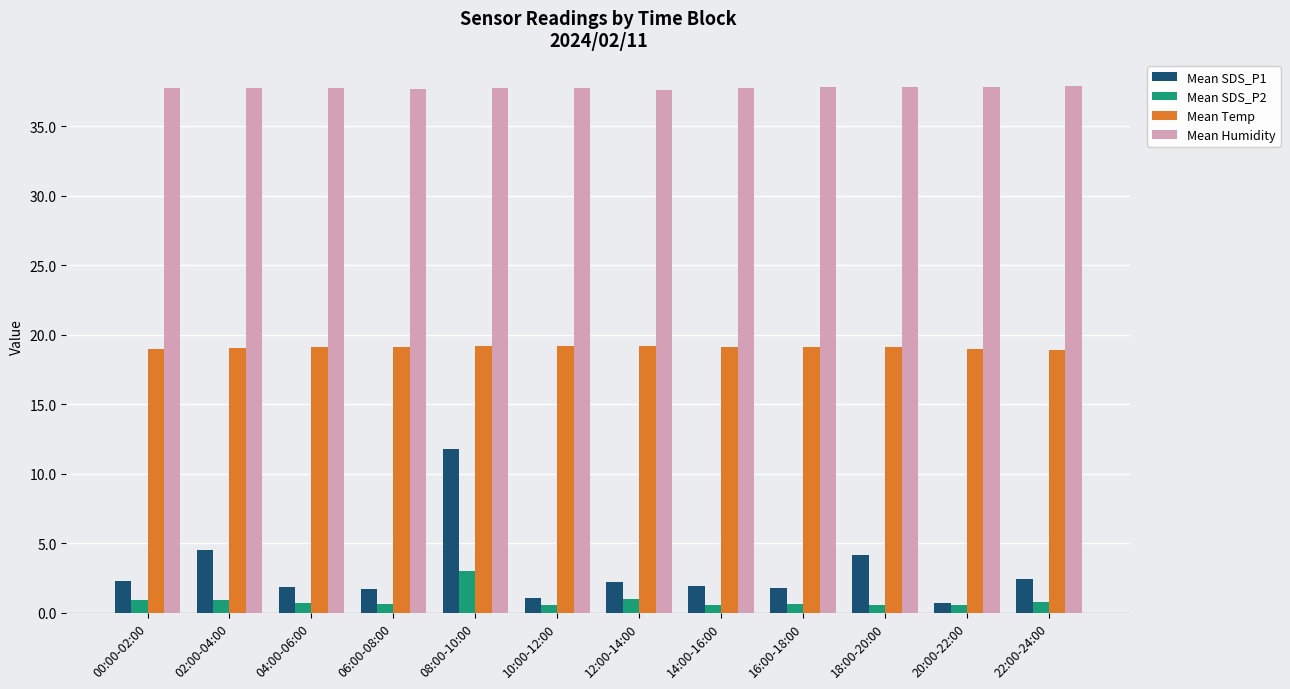

List the series in order of their peak value, lowest first.

Mean SDS_P2, Mean SDS_P1, Mean Temp, Mean Humidity